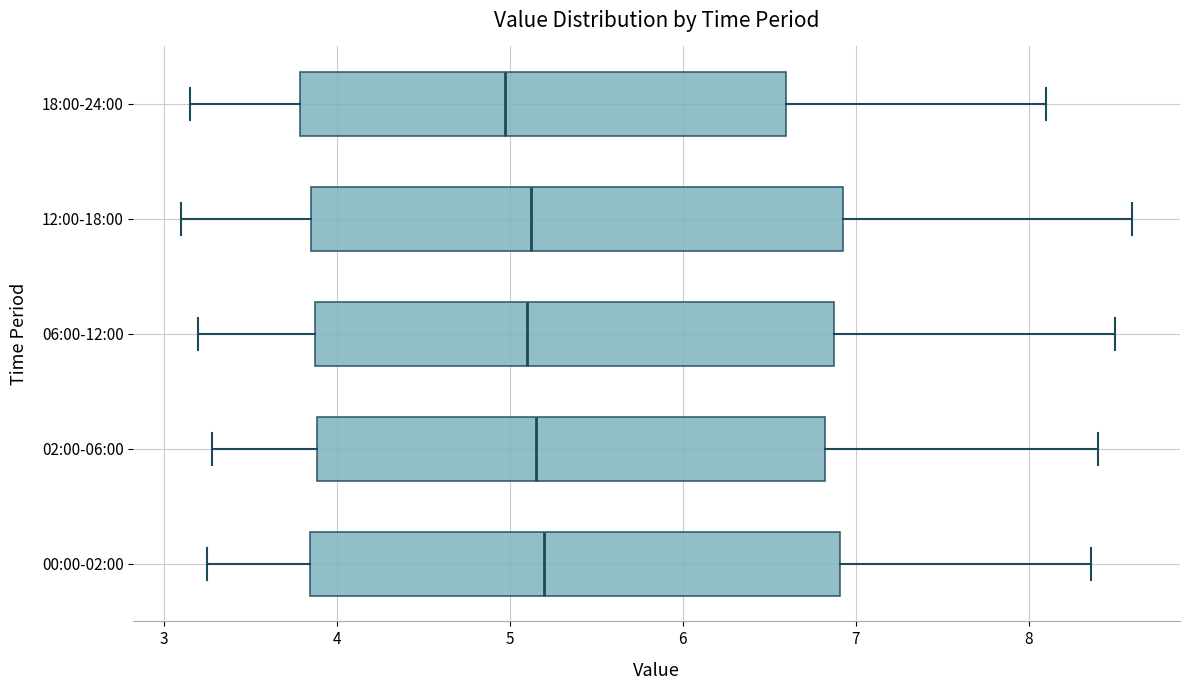

Reading bottom to top, read every box against the x-axis: the position of its median line, the range the box covers, and the ends of its whiskers. The values are not printed on the chart, so give them approximately, as read against the axis.

00:00-02:00: median 5.2, box 3.8 to 6.9, whiskers 3.3 to 8.4
02:00-06:00: median 5.2, box 3.9 to 6.8, whiskers 3.3 to 8.4
06:00-12:00: median 5.1, box 3.9 to 6.9, whiskers 3.2 to 8.5
12:00-18:00: median 5.1, box 3.9 to 6.9, whiskers 3.1 to 8.6
18:00-24:00: median 5.0, box 3.8 to 6.6, whiskers 3.2 to 8.1